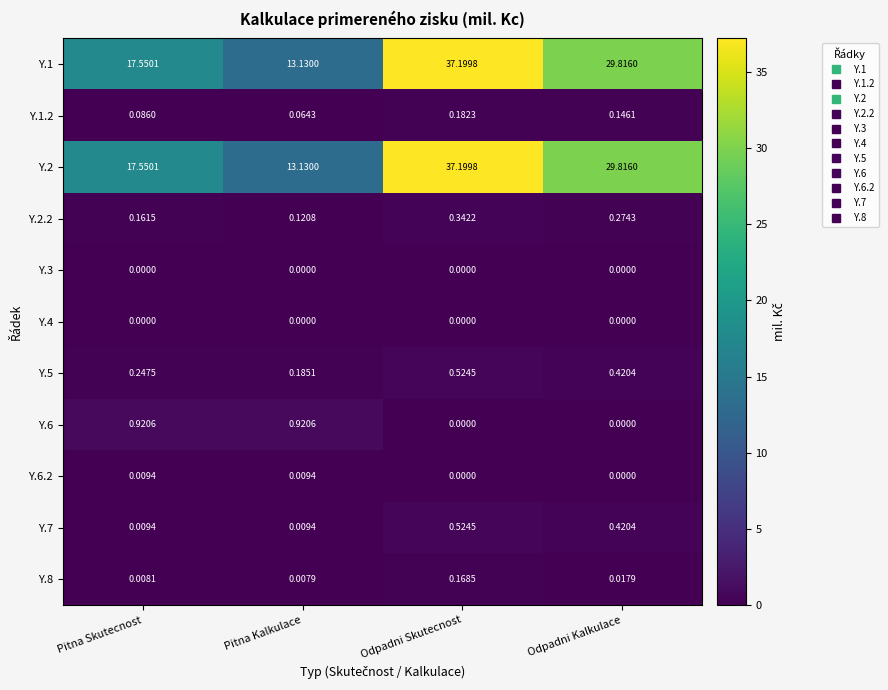

At which category does the chart reach its peak across all series?

Odpadni Skutecnost